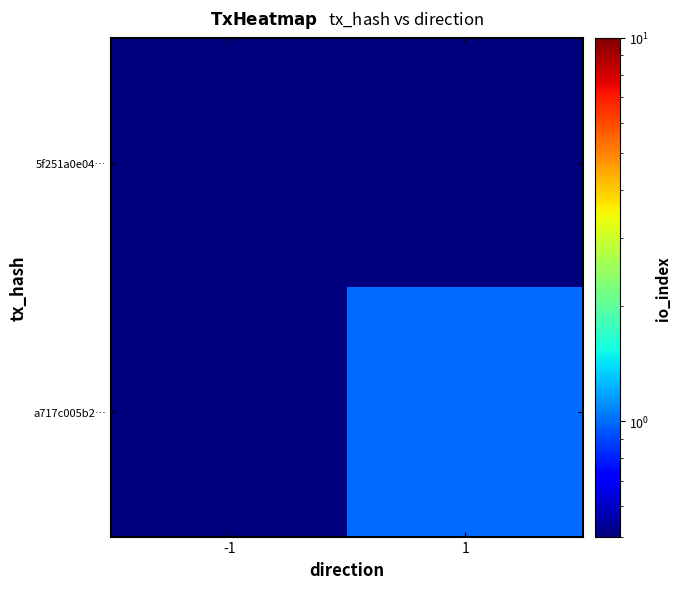

Rank the series by their average value, from highest to lowest.

a717c005b2…, 5f251a0e04…